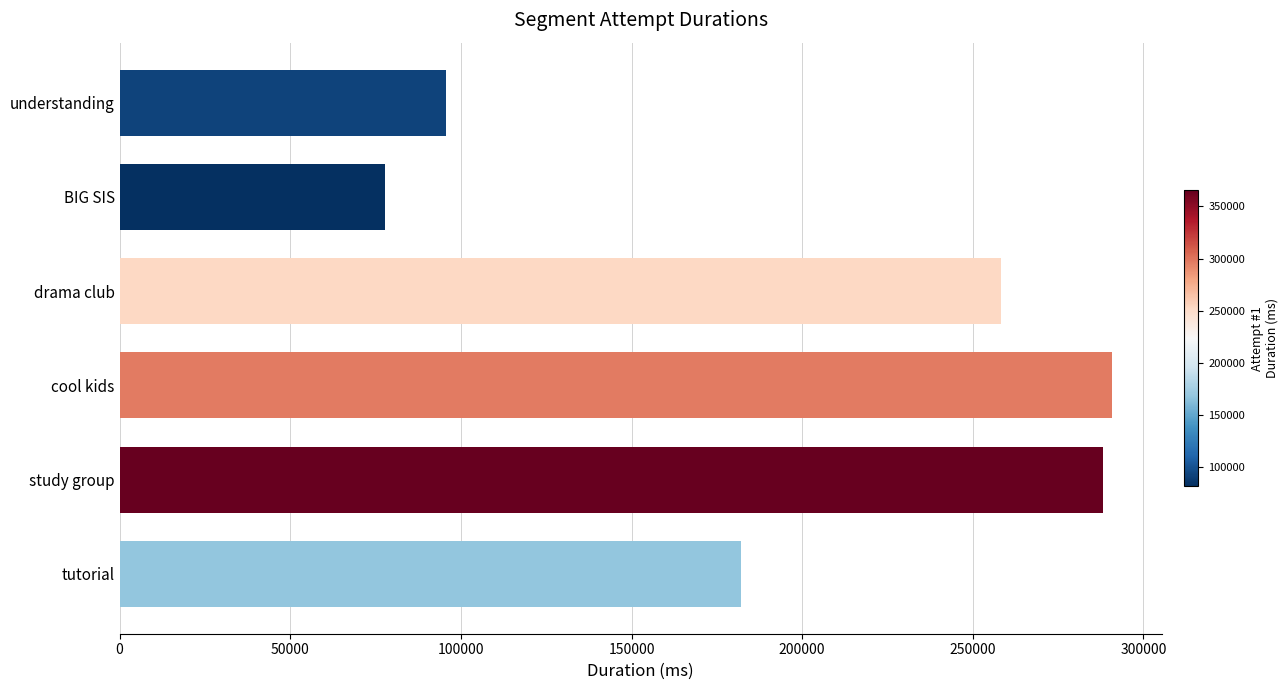

What is the difference between the maximum and minimum values?

213128.5